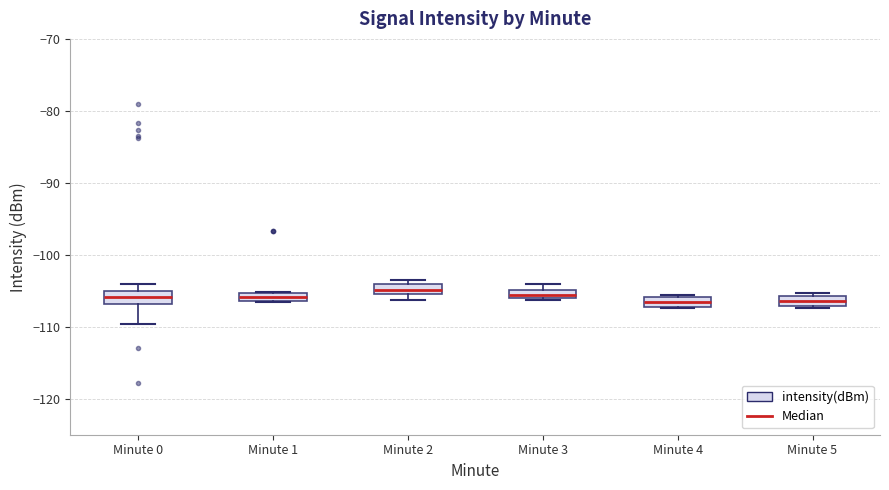

Where is the lower edge of the box for Minute 1 on the y-axis? The values are not printed on the chart, so give them approximately, as read against the axis.

-106